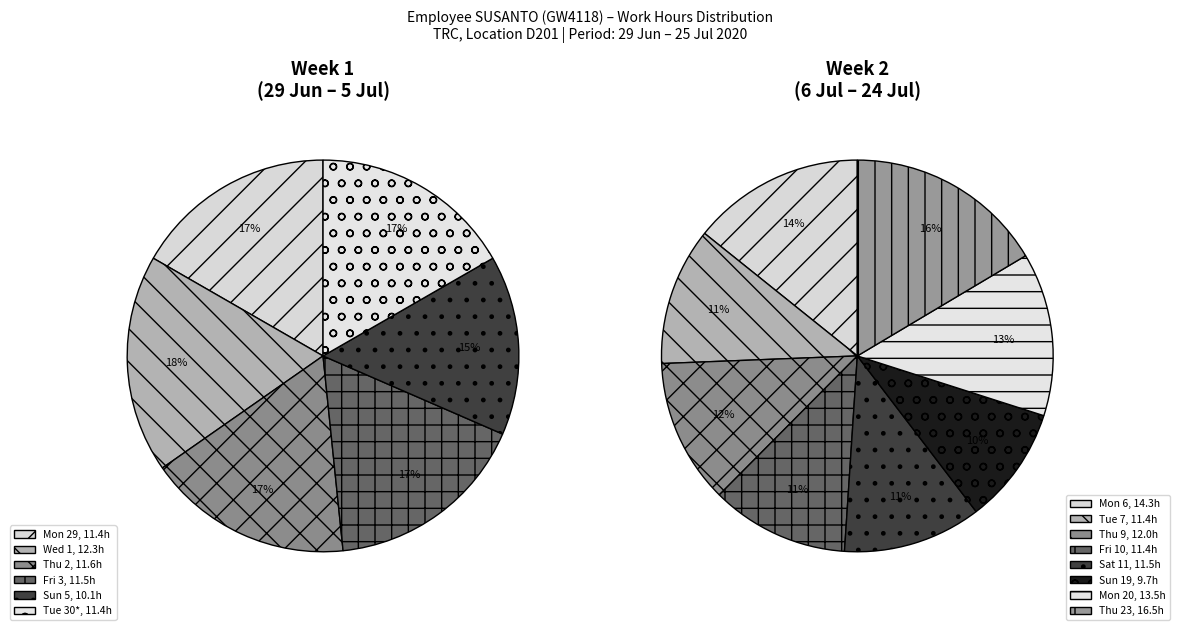

What percentage is NOT represented by Tue?

86.0%